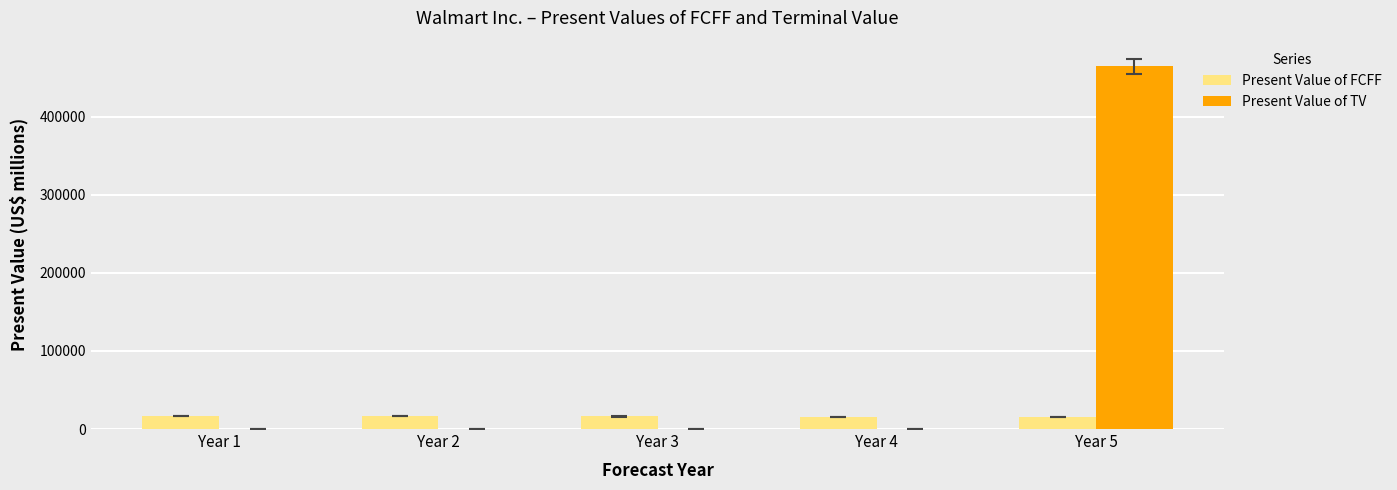

What is the sum of all Present Value of FCFF values?

80427